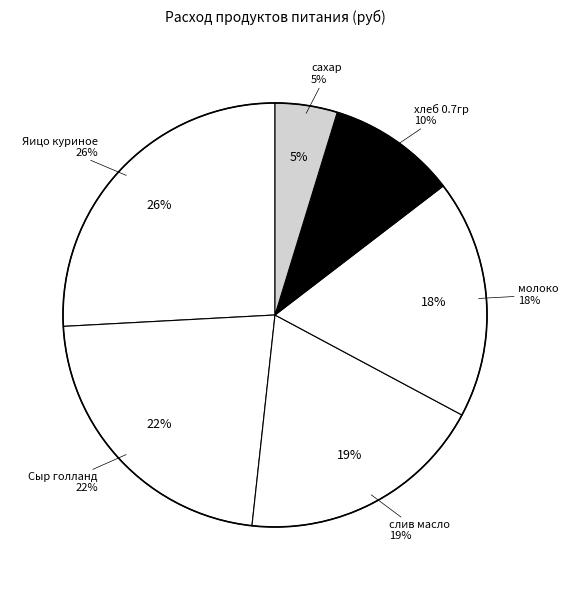

What percentage is the Сыр голланд slice, to the nearest percent?

22%